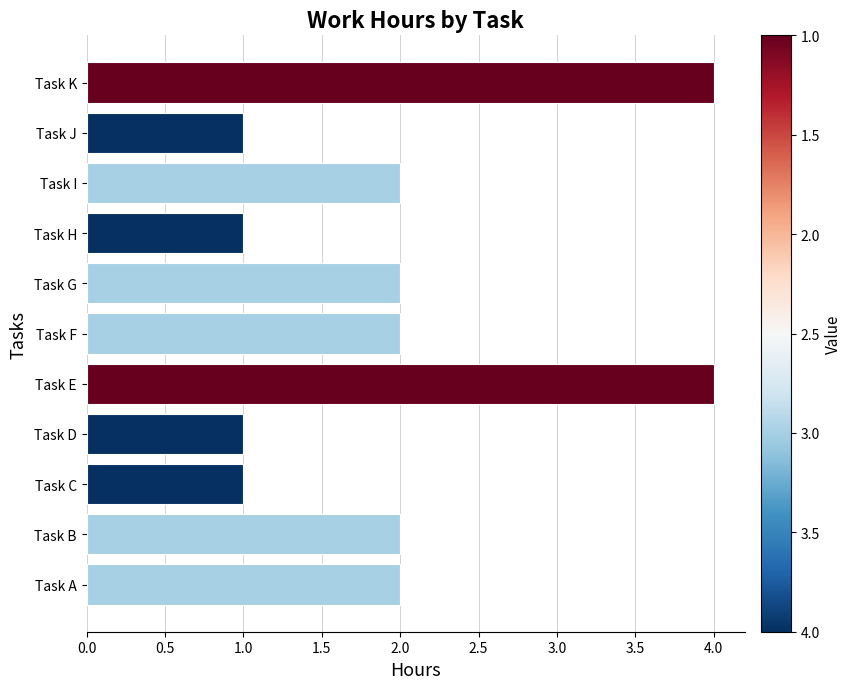

The value at Task F is 3. True or false?

False